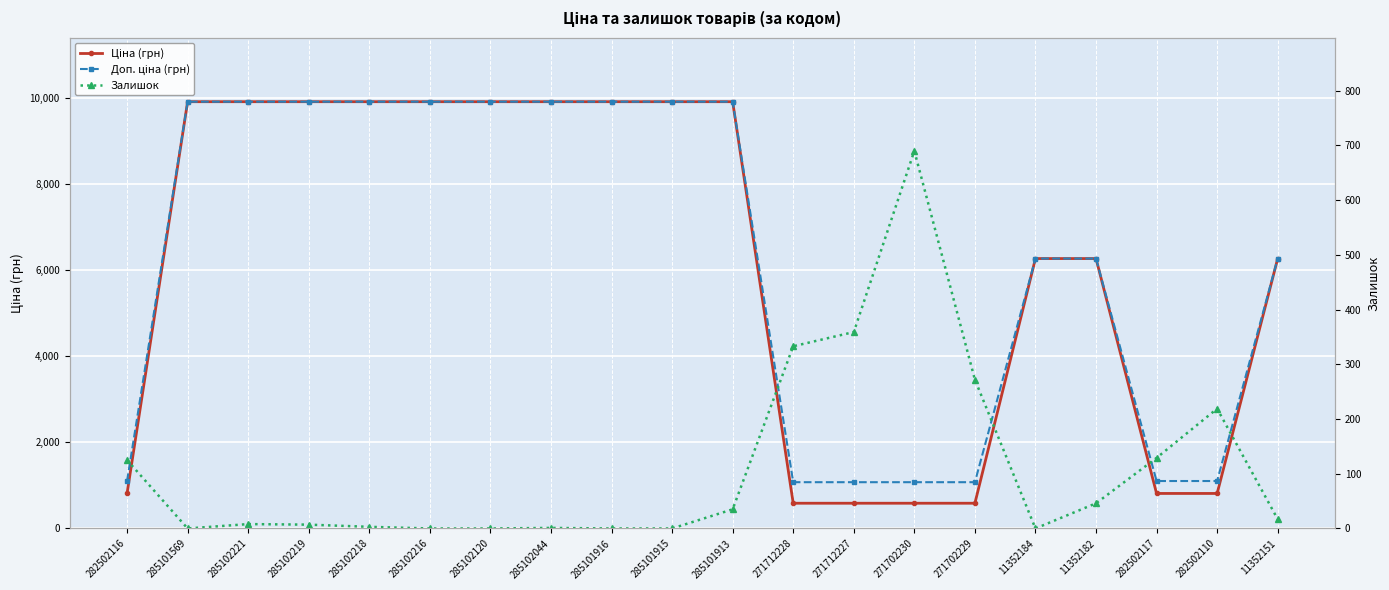

Is it true that Залишок equals 0.0 at 285102120?

True